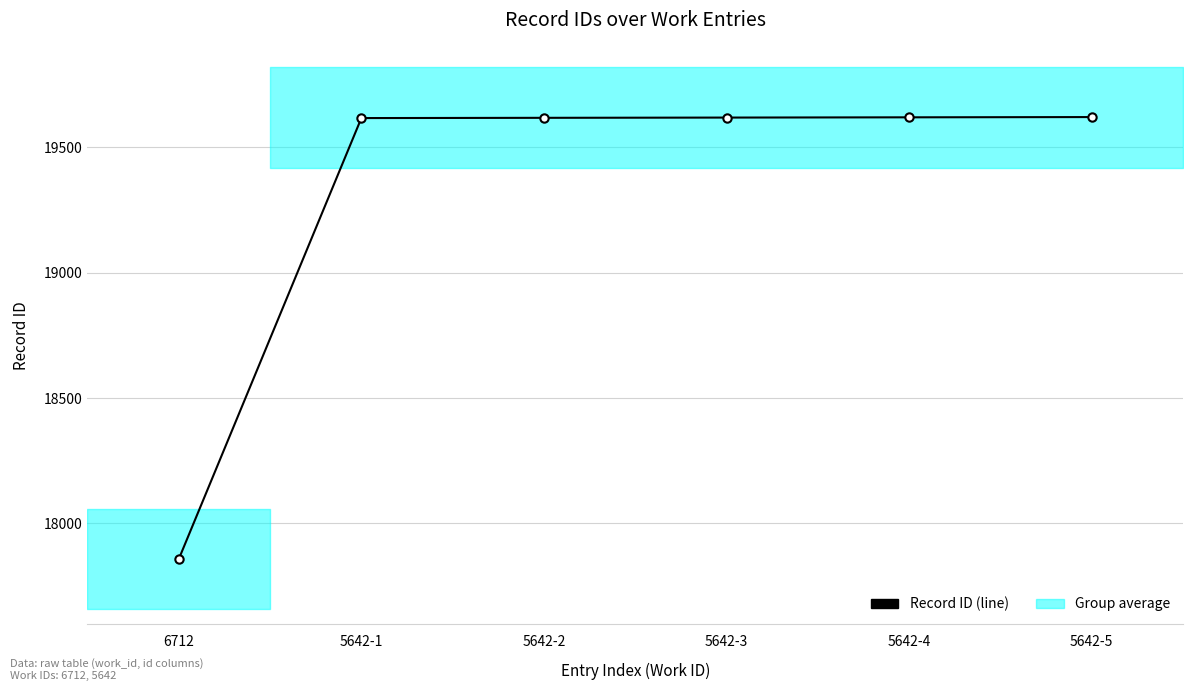

Is it true that the value at 5642-5 is 19620?

True